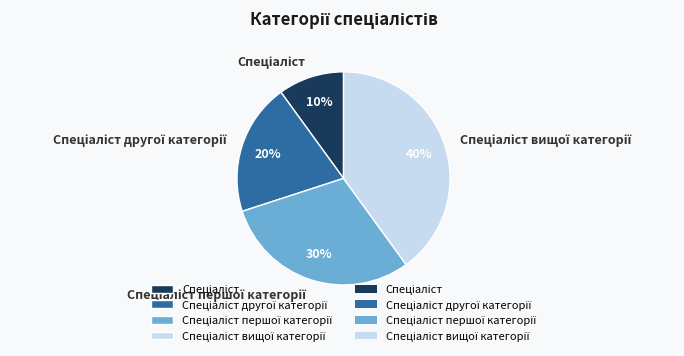

To the nearest percent, what is the difference between the largest and smallest slice percentages?

30%